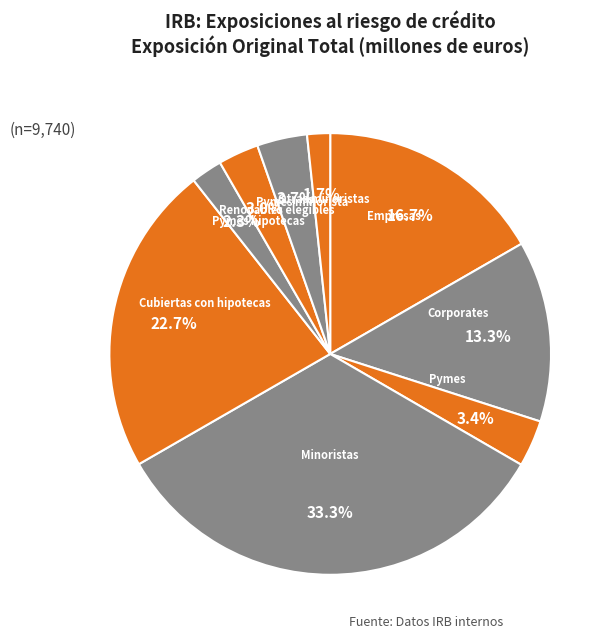

What portion of the pie excludes Pymes hipotecas?

97.7%